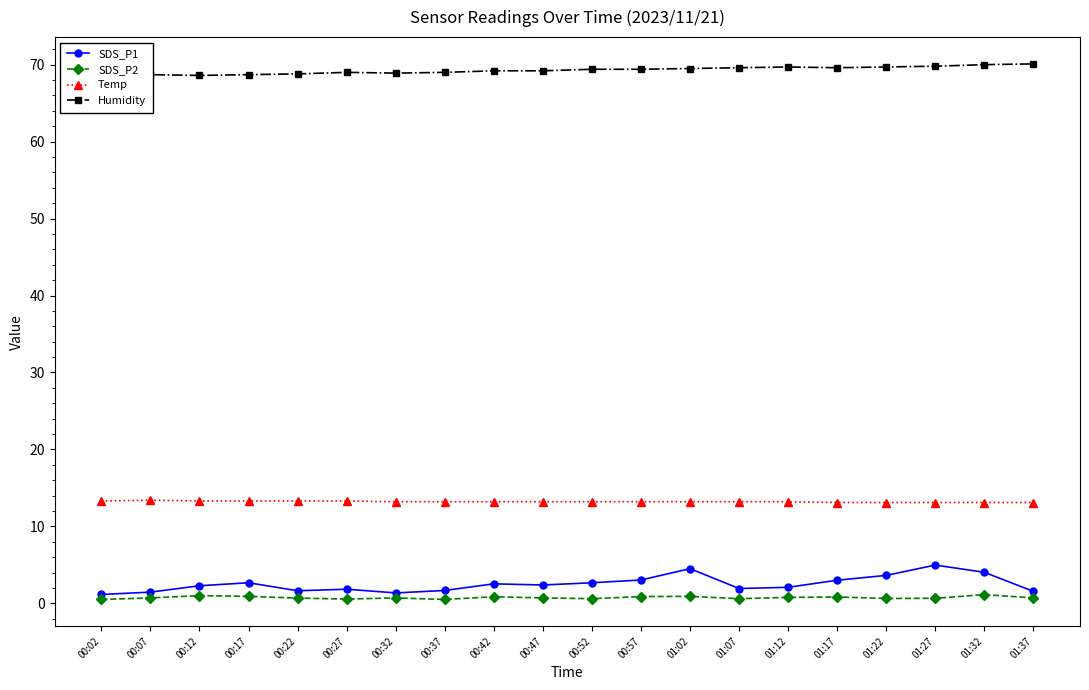

Which series has the largest range (max minus min)?

SDS_P1